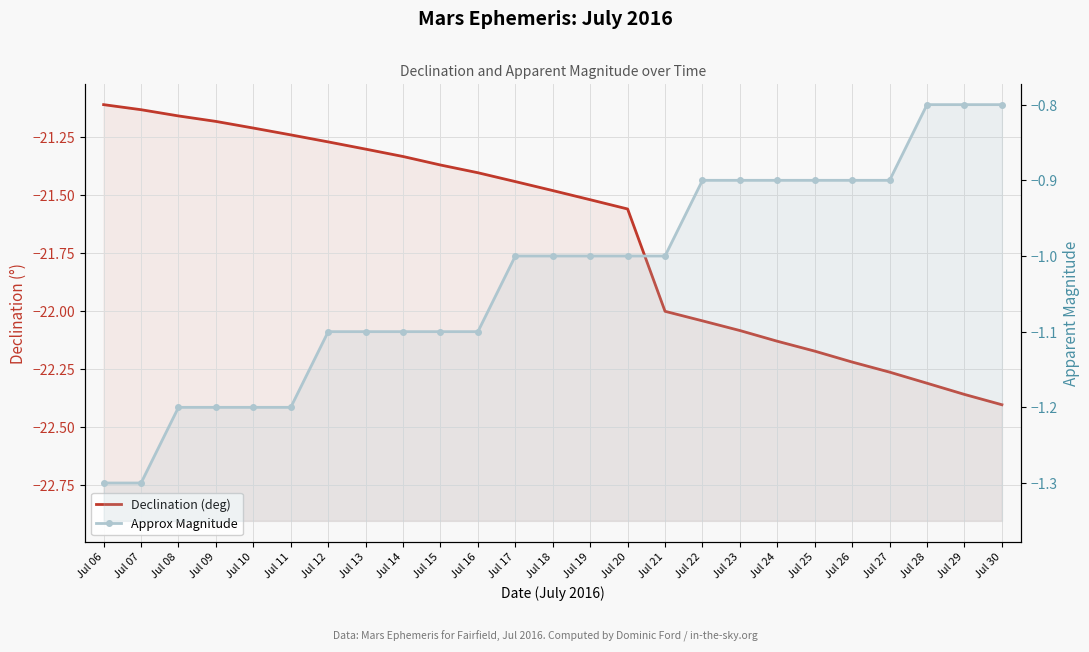

The Declination (deg) series shows -21.3 at Jul 14. True or false?

True